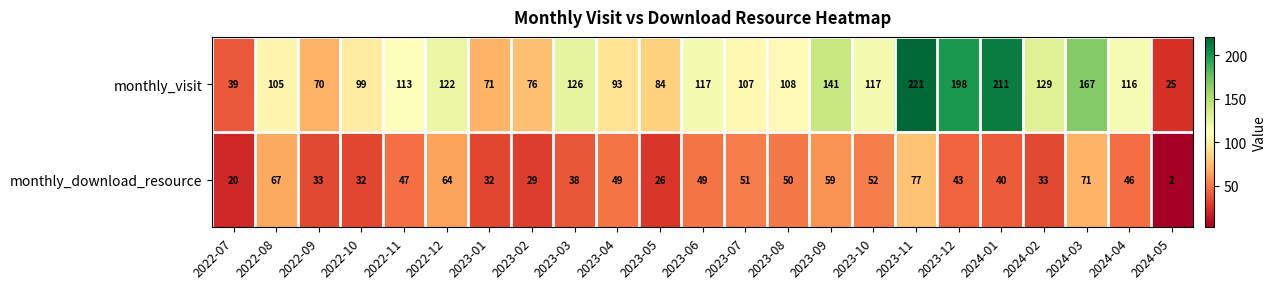

What is the difference between the highest and lowest values at 2023-06?

68